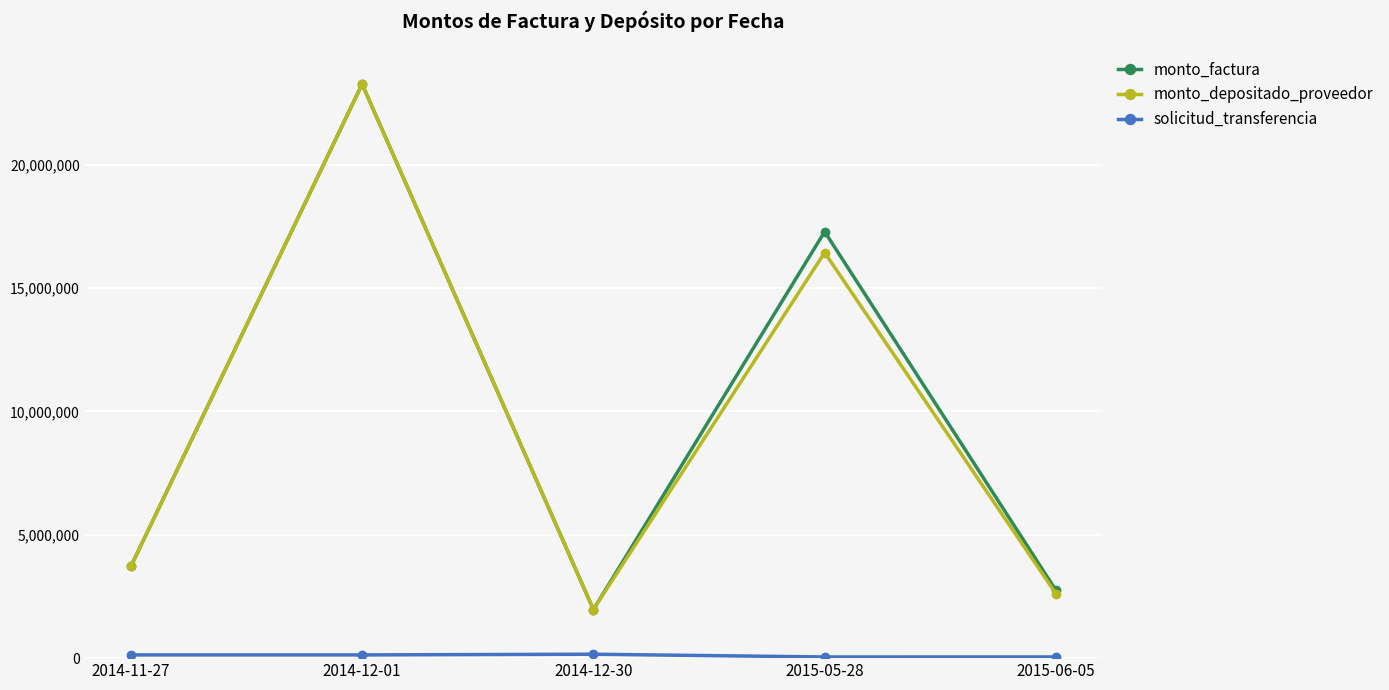

Is the value of monto_factura at 2014-12-30 greater than the value of monto_depositado_proveedor at 2015-06-05?

No